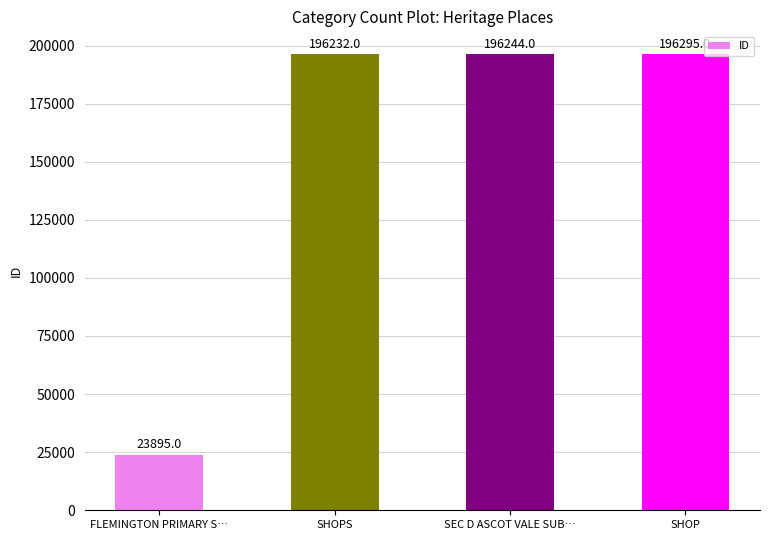

Which category has the lowest value across all series?

FLEMINGTON PRIMARY S…